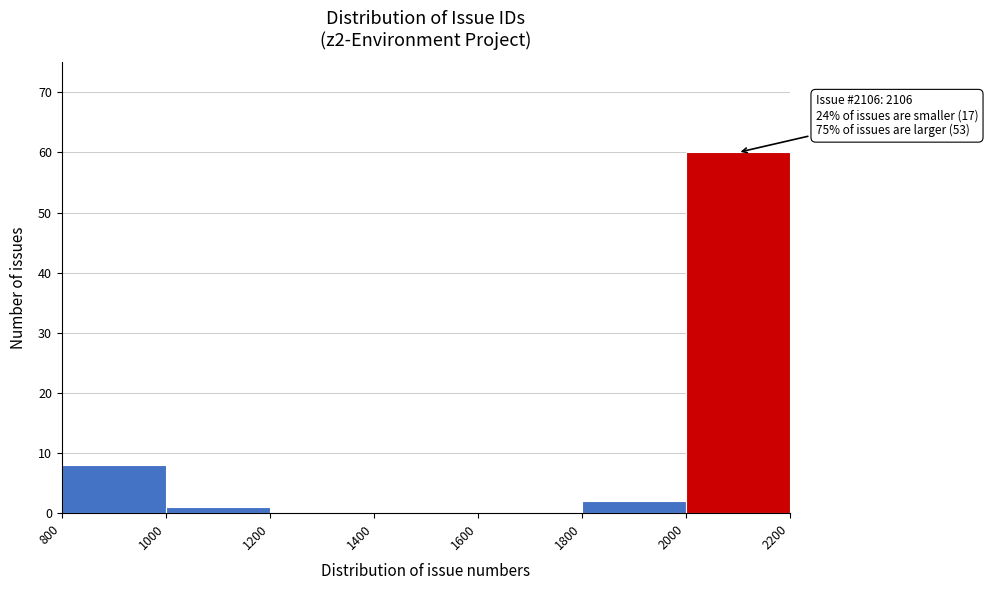

Which range on the x-axis has the tallest bar?

2000 to 2200